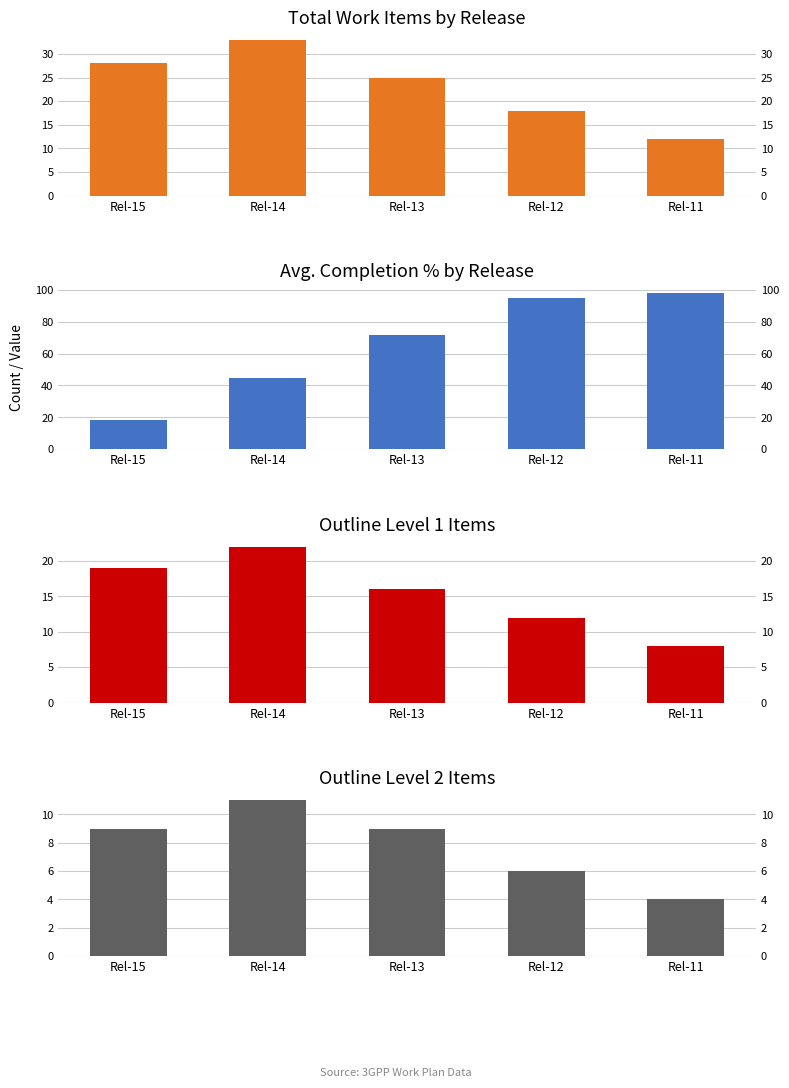

At which label does Avg_Percent_Complete_pct reach its peak?

Rel-11